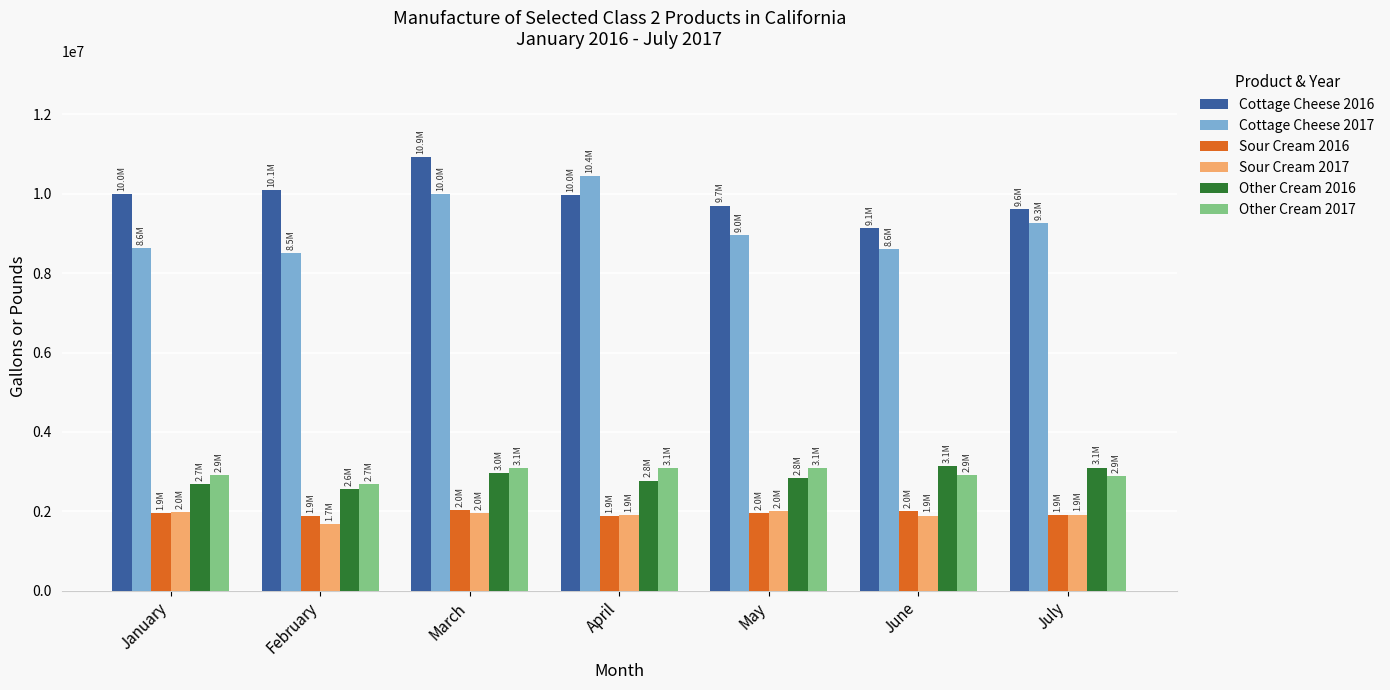

At how many categories does at least one series exceed 8142934?

7